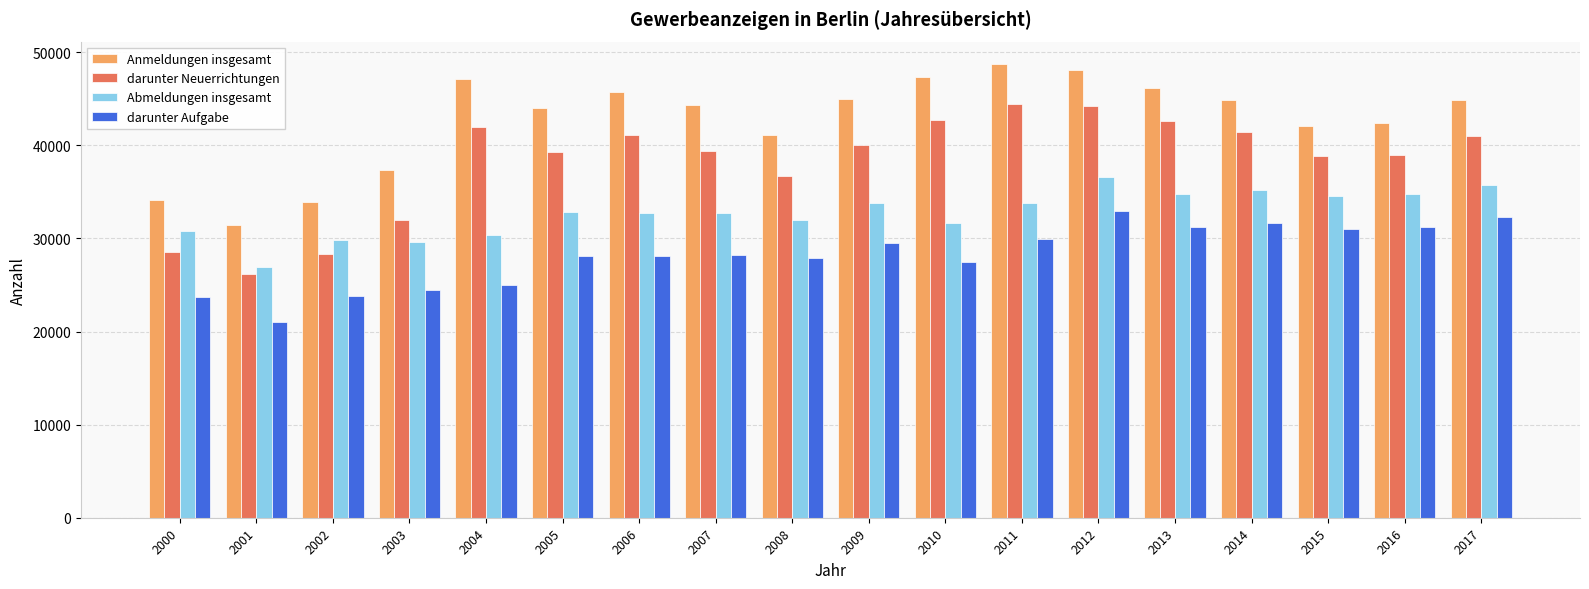

Which series has the largest total across all categories?

Anmeldungen insgesamt